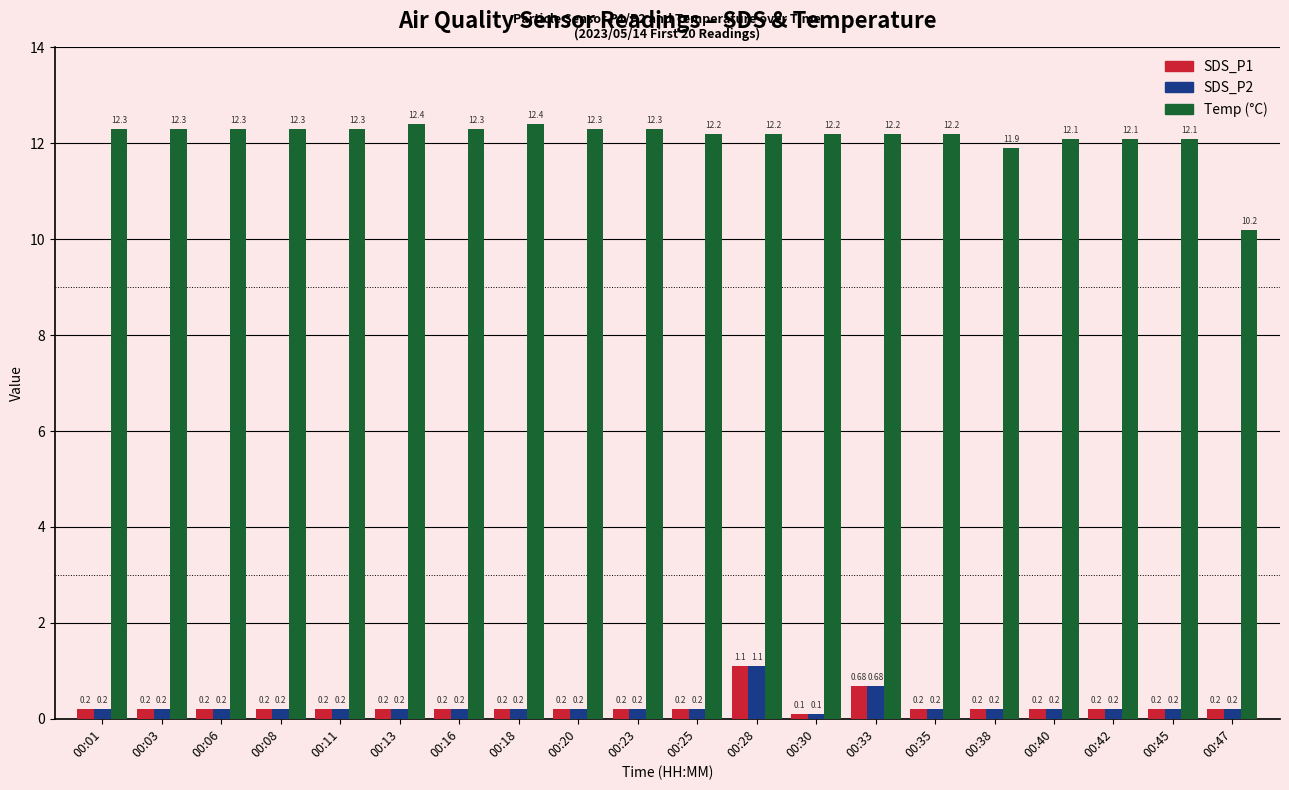

What is the difference between the highest and lowest values at 00:28?

11.1